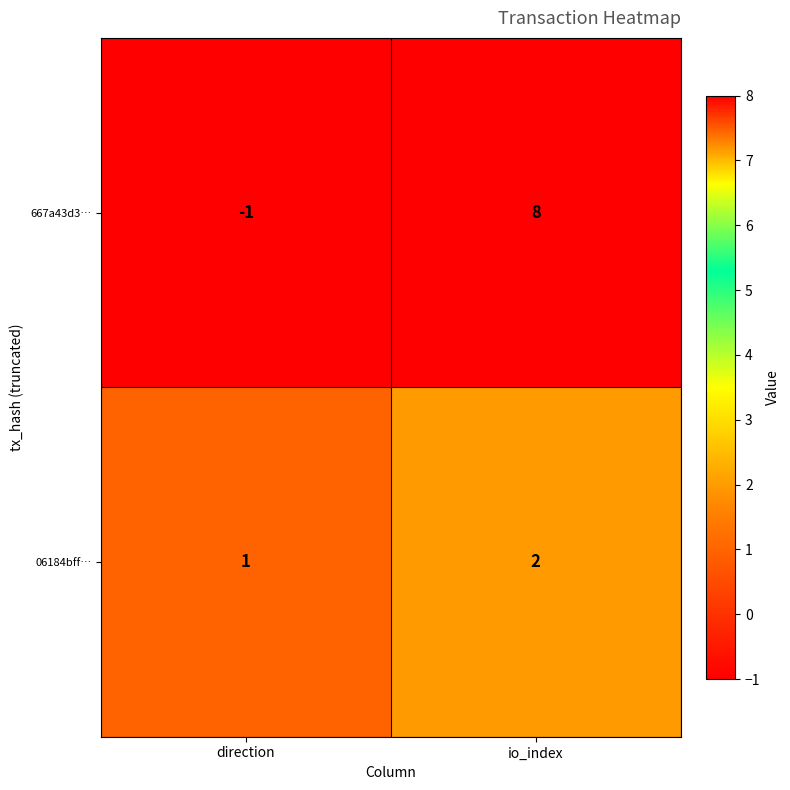

At which label is 06184bff… closest to 1?

direction